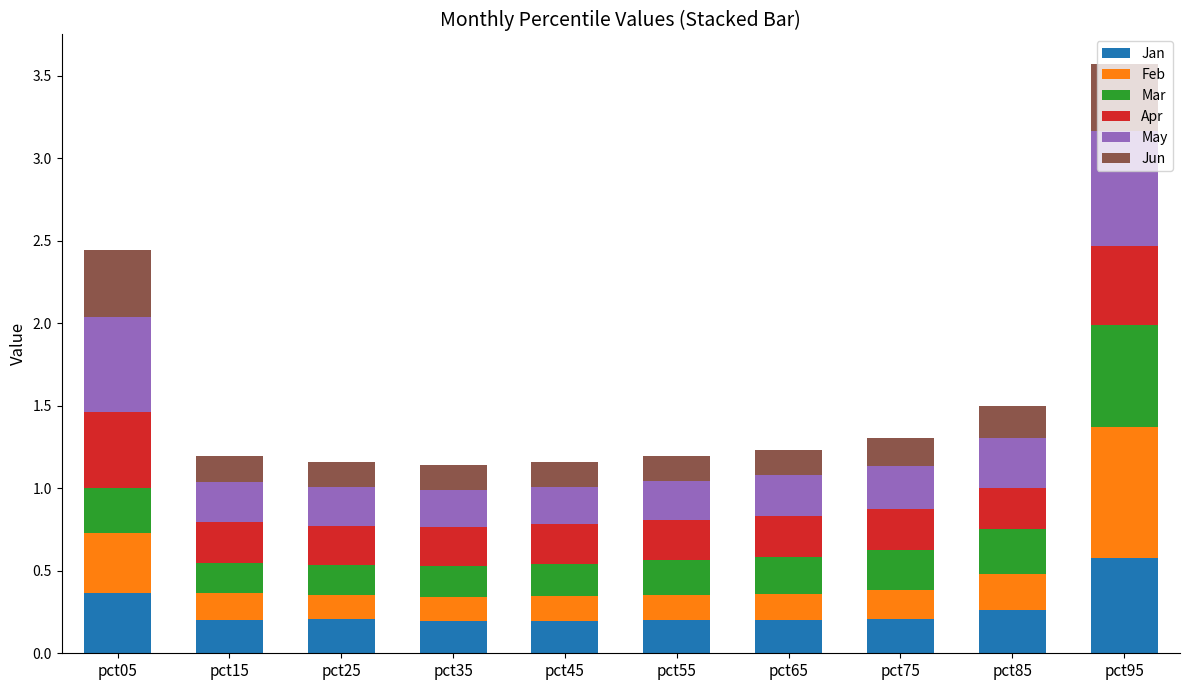

What is the highest value of the Jan series?

0.6